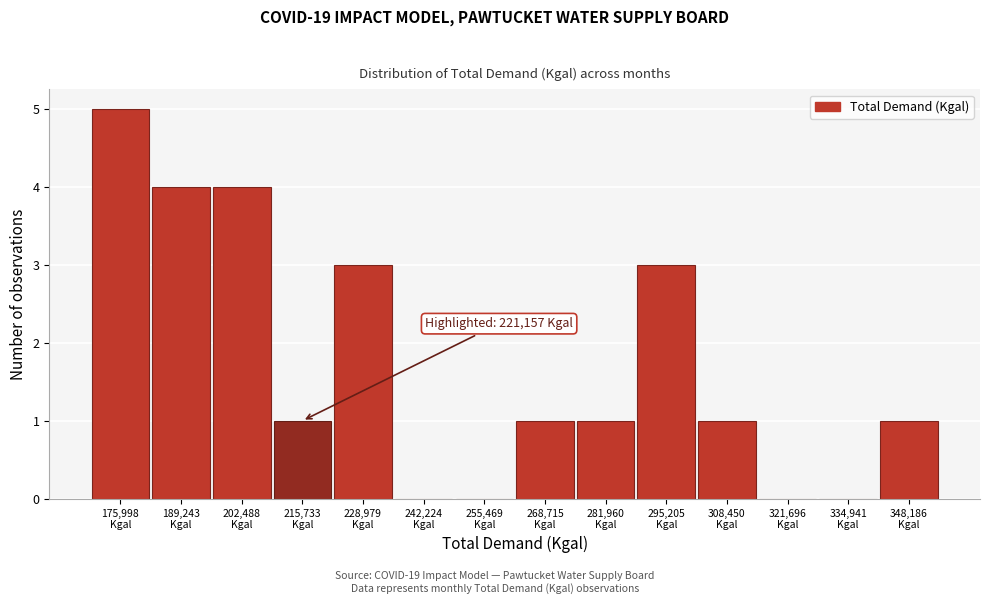

What is the greatest value displayed?

5